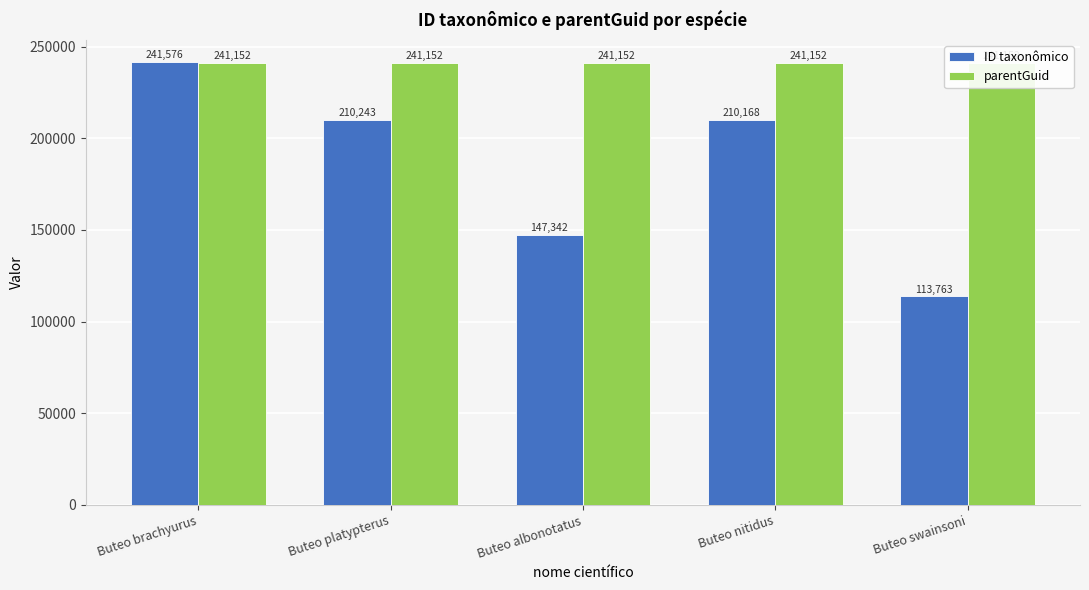

What are all the series names shown in the legend?

ID taxonômico, parentGuid